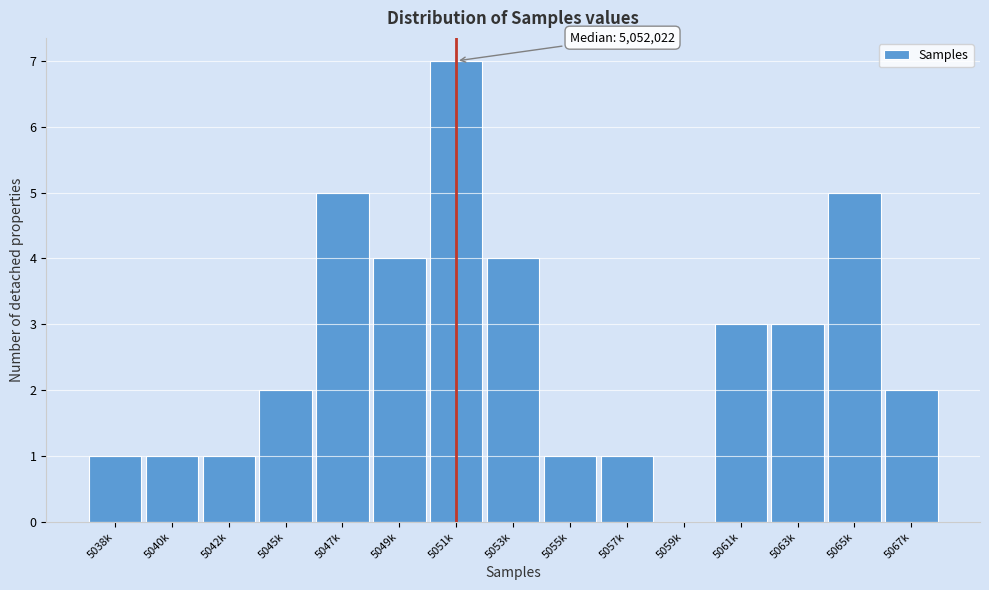

Reading right to left, what are all the values shown in this chart?

5067k=2	5065k=5	5063k=3	5061k=3	5059k=0	5057k=1	5055k=1	5053k=4	5051k=7	5049k=4	5047k=5	5045k=2	5042k=1	5040k=1	5038k=1